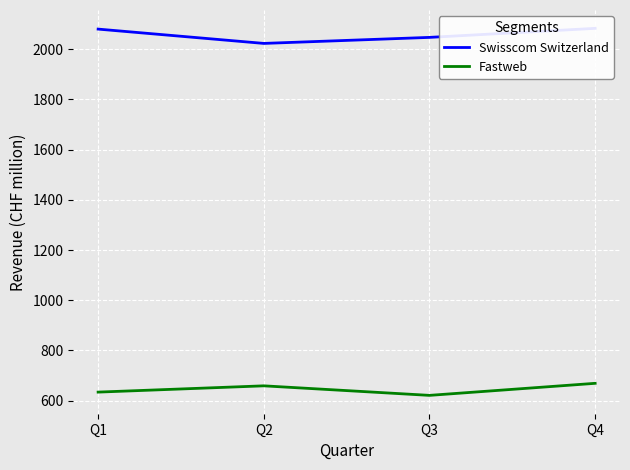

True or false: Fastweb and Swisscom Switzerland cross at least once.

False